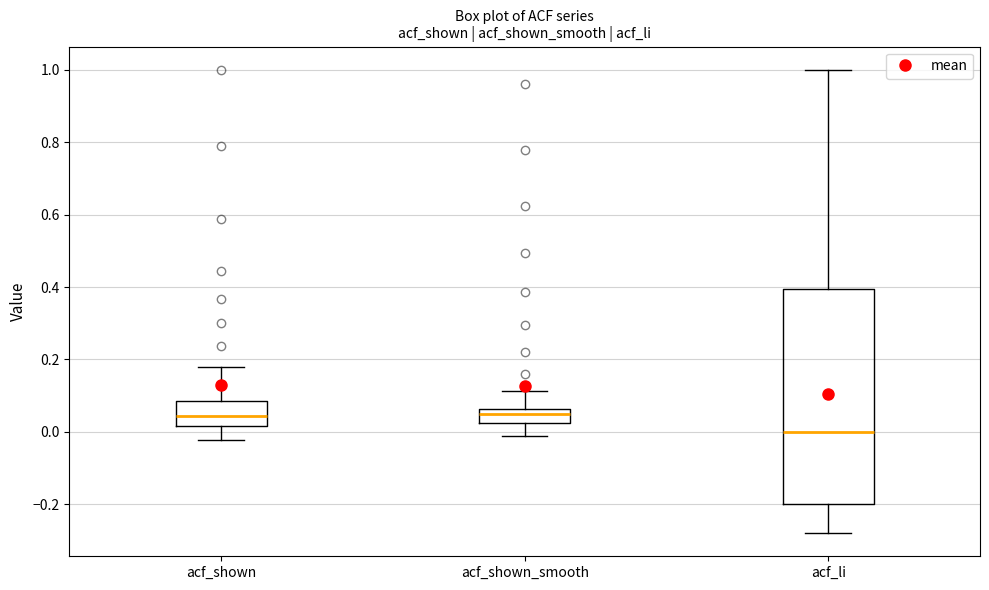

Which box has the lowest median line?

acf_li